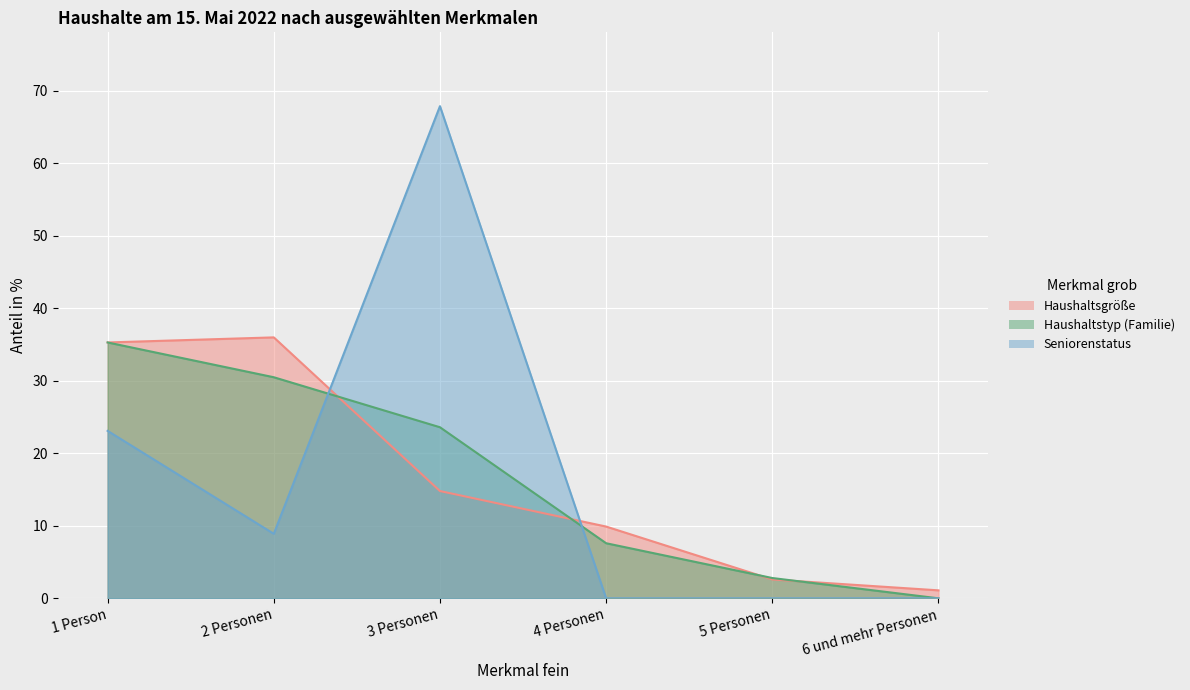

How many interior local peaks does the Seniorenstatus series have?

1